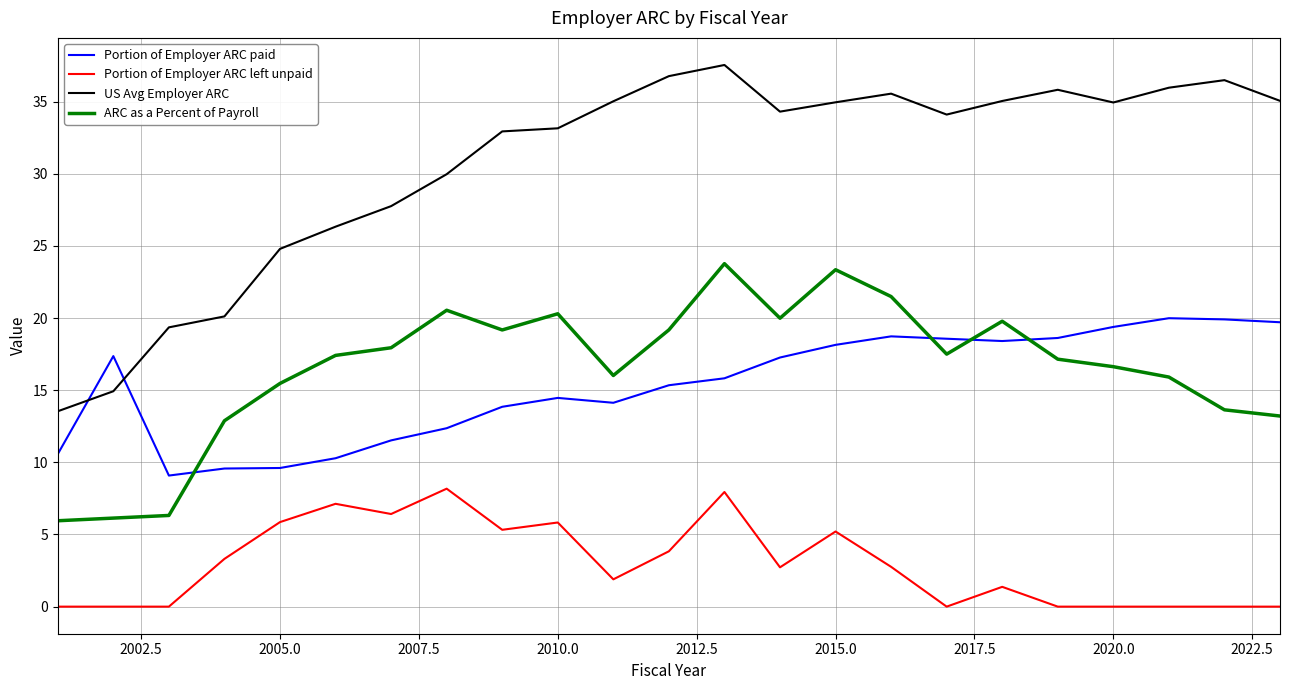

What is the average value of the Portion of Employer ARC left unpaid series?

2.9